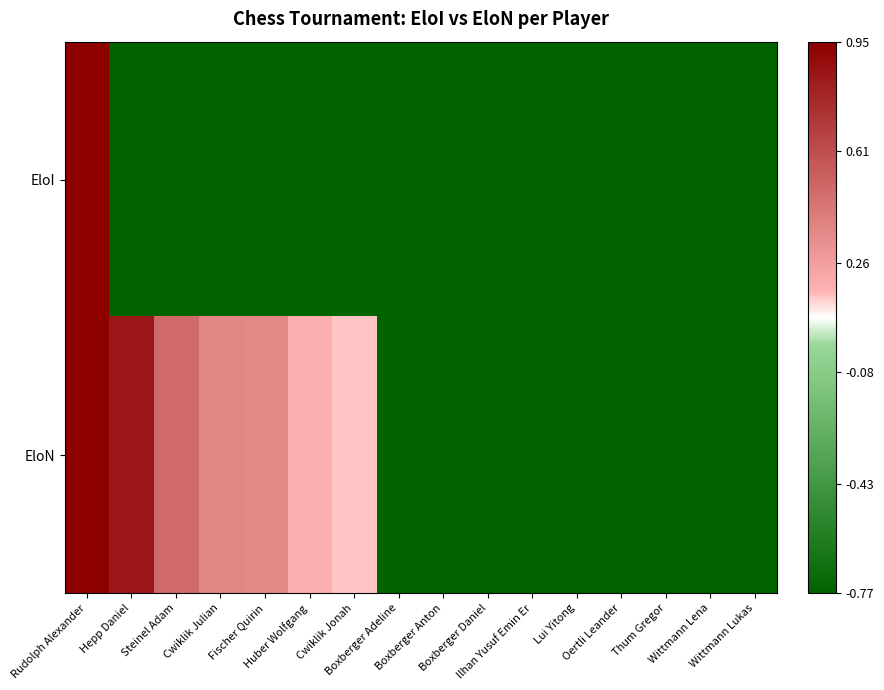

Rank the series at Fischer Quirin from lowest to highest value.

EloI, EloN